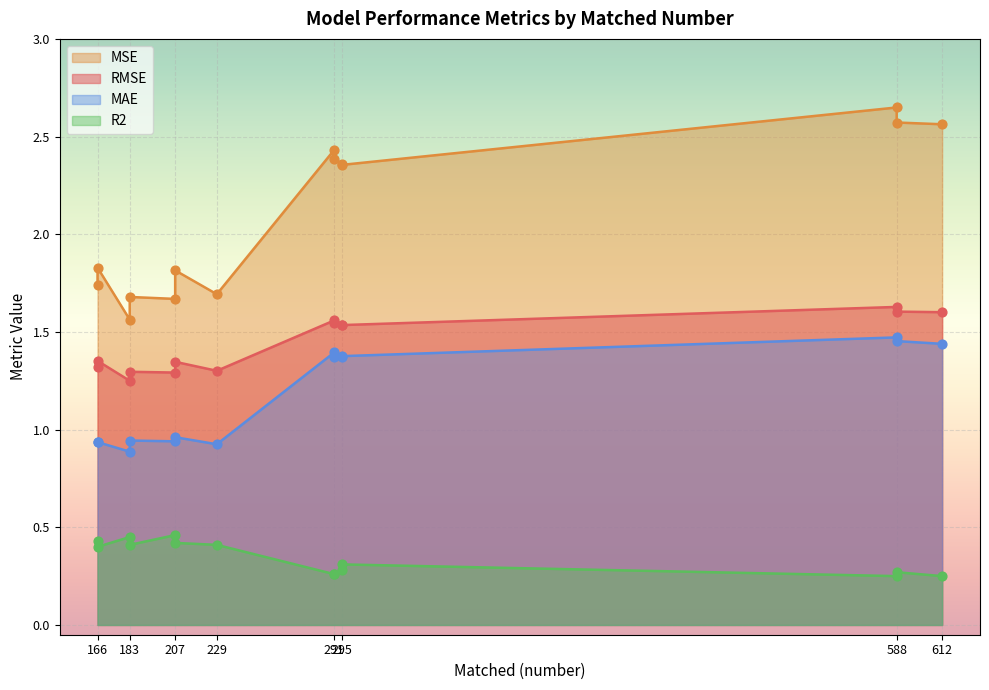

At how many categories does at least one series exceed 1?

14